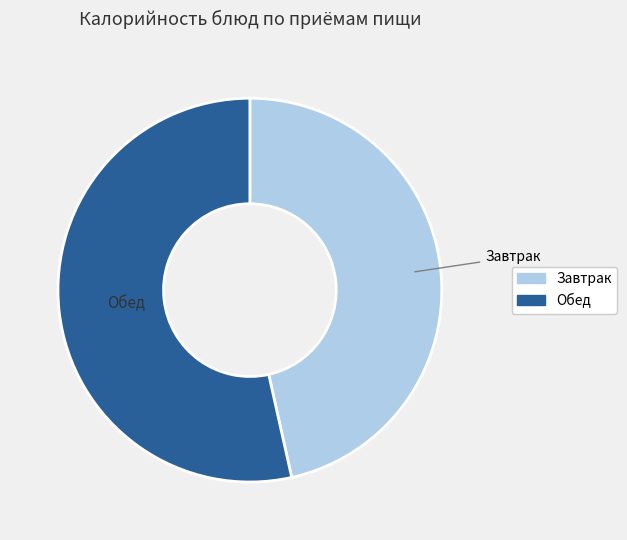

Is there any slice that represents more than half of the pie?

Yes